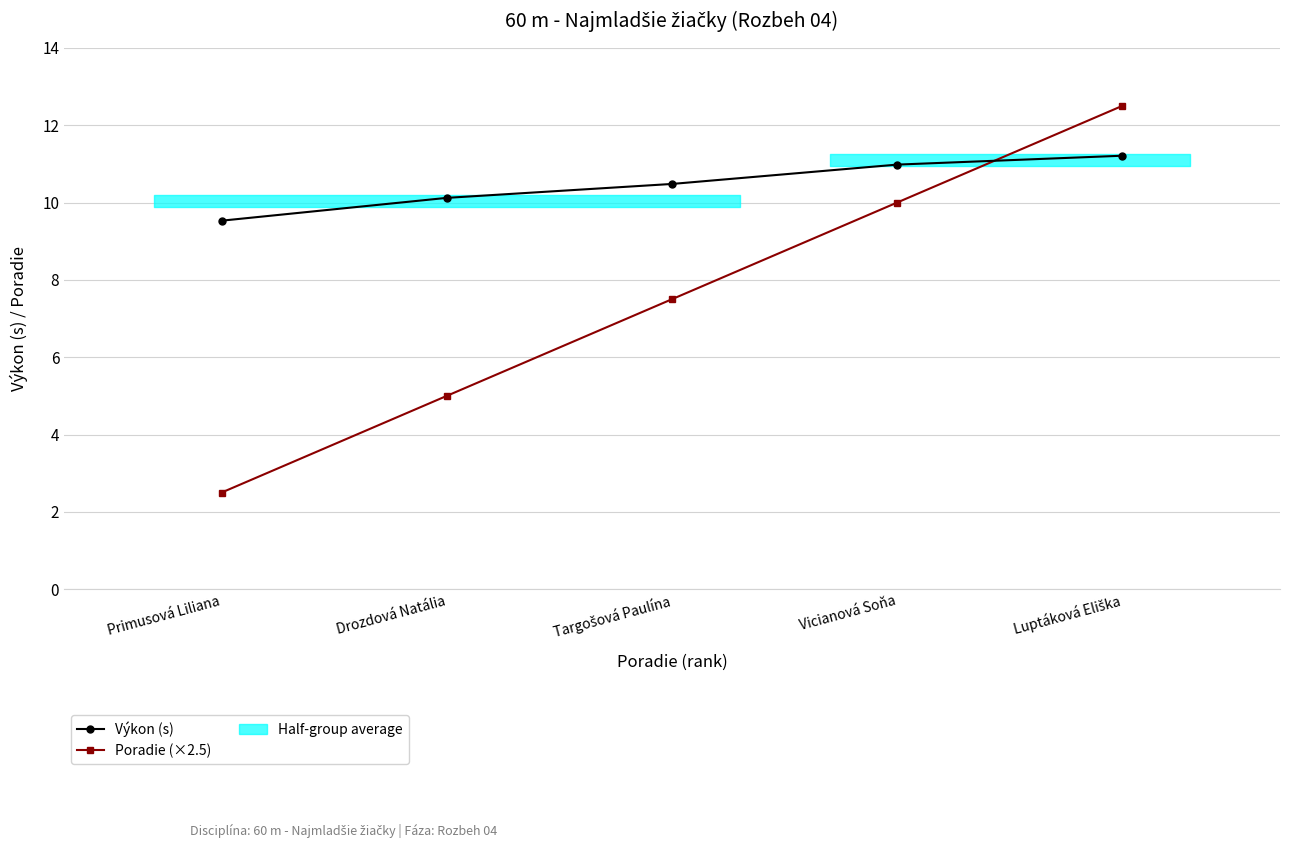

At which category is the sum across all series the highest?

Luptáková Eliška